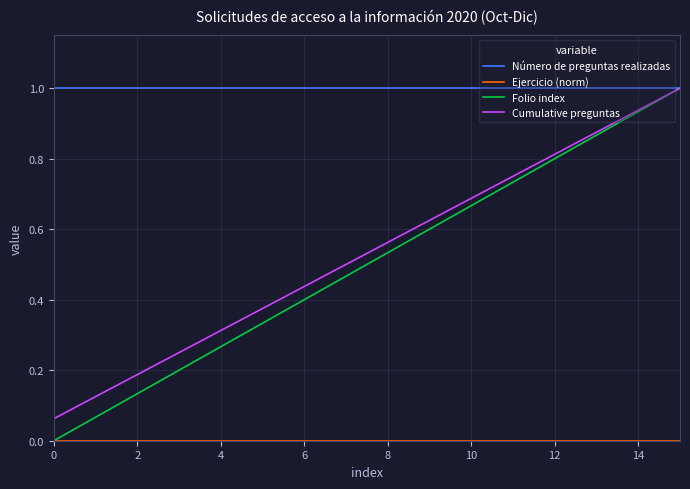

Which series has the largest total across all categories?

Número de preguntas realizadas